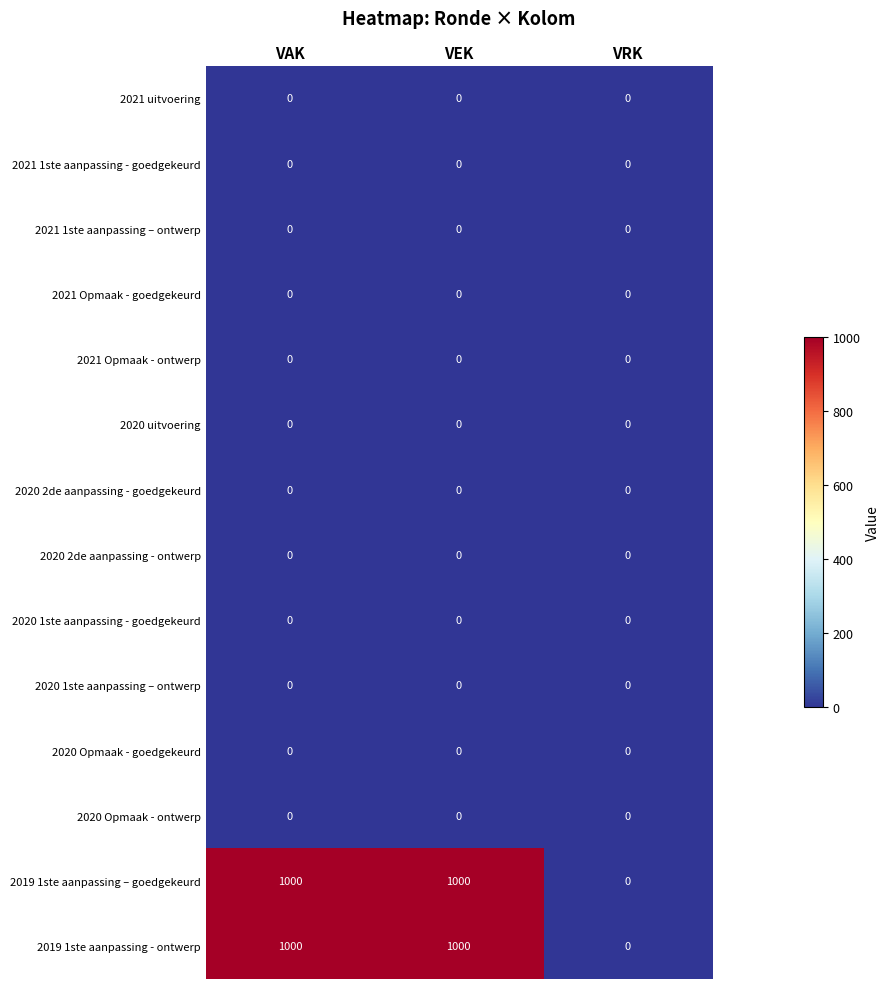

Is it true that 2021 uitvoering equals 0 at VRK?

True